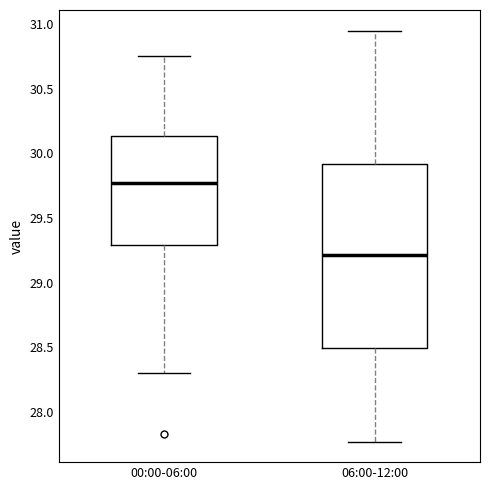

Where does the lower whisker of the box for 00:00-06:00 end on the y-axis? The values are not printed on the chart, so give them approximately, as read against the axis.

28.30